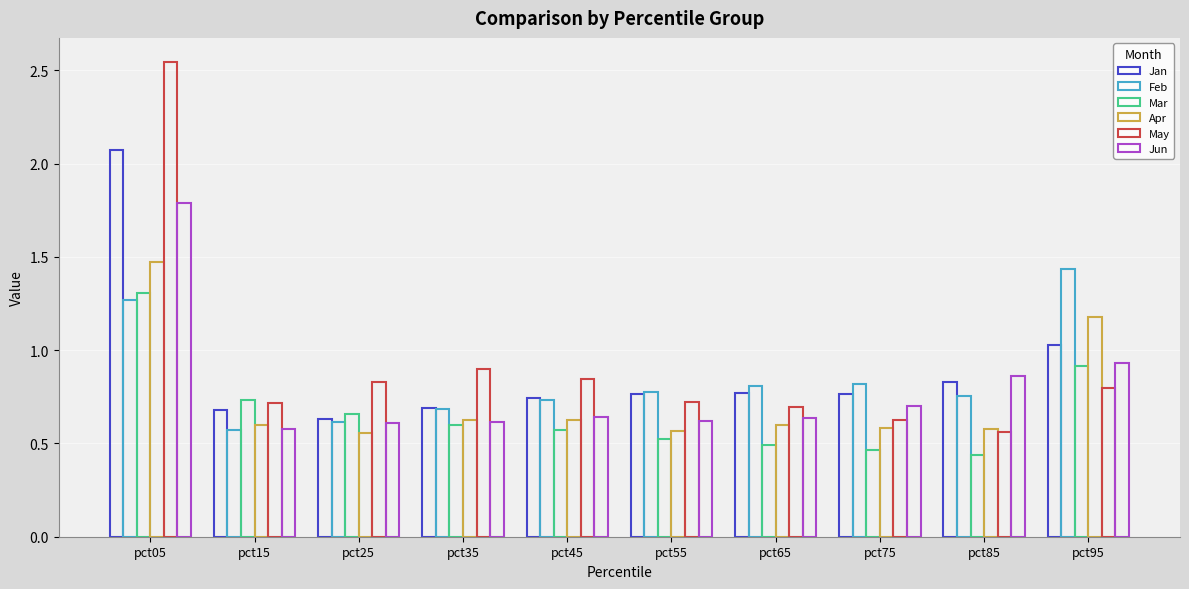

How many bars are there in total?

60